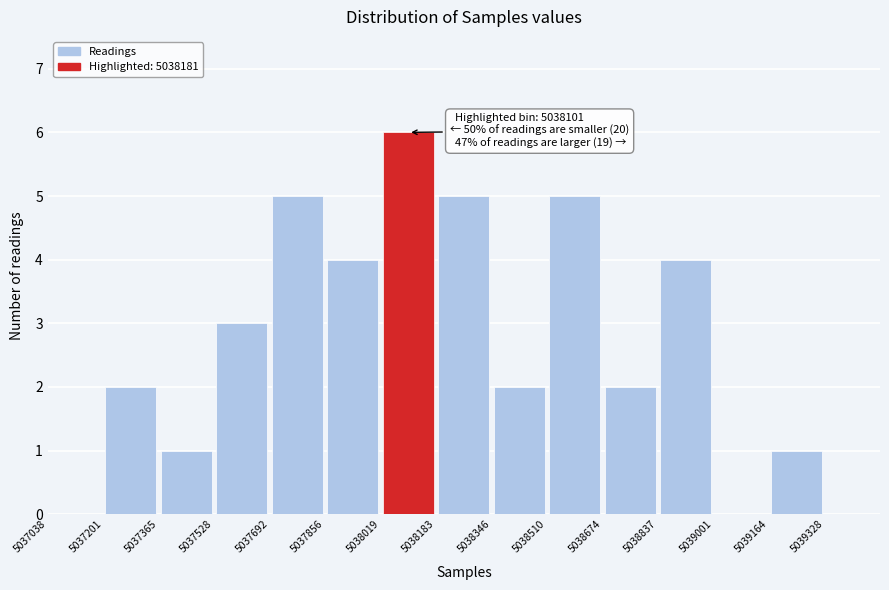

Which range on the x-axis has the tallest bar?

5038020 to 5038180